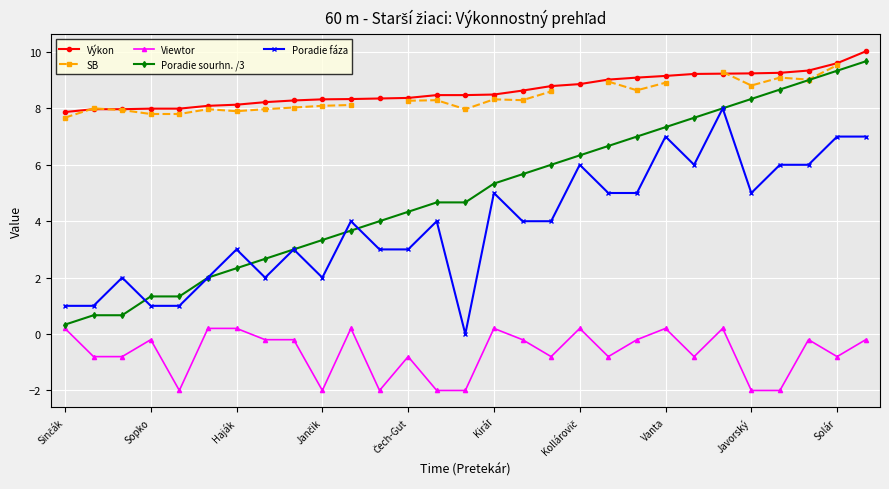

Which series has the largest range (max minus min)?

Poradie sourhn. /3